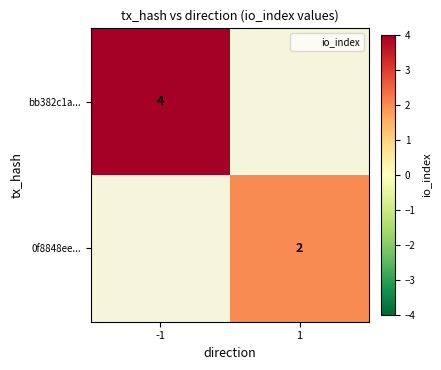

The 0f8848ee... series shows 4 at 1. True or false?

False